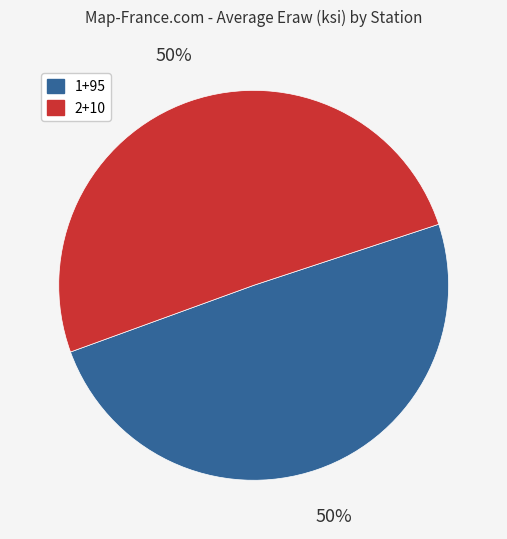

Approximately how many times larger is the value at 1+95 compared to 2+10?

1.0